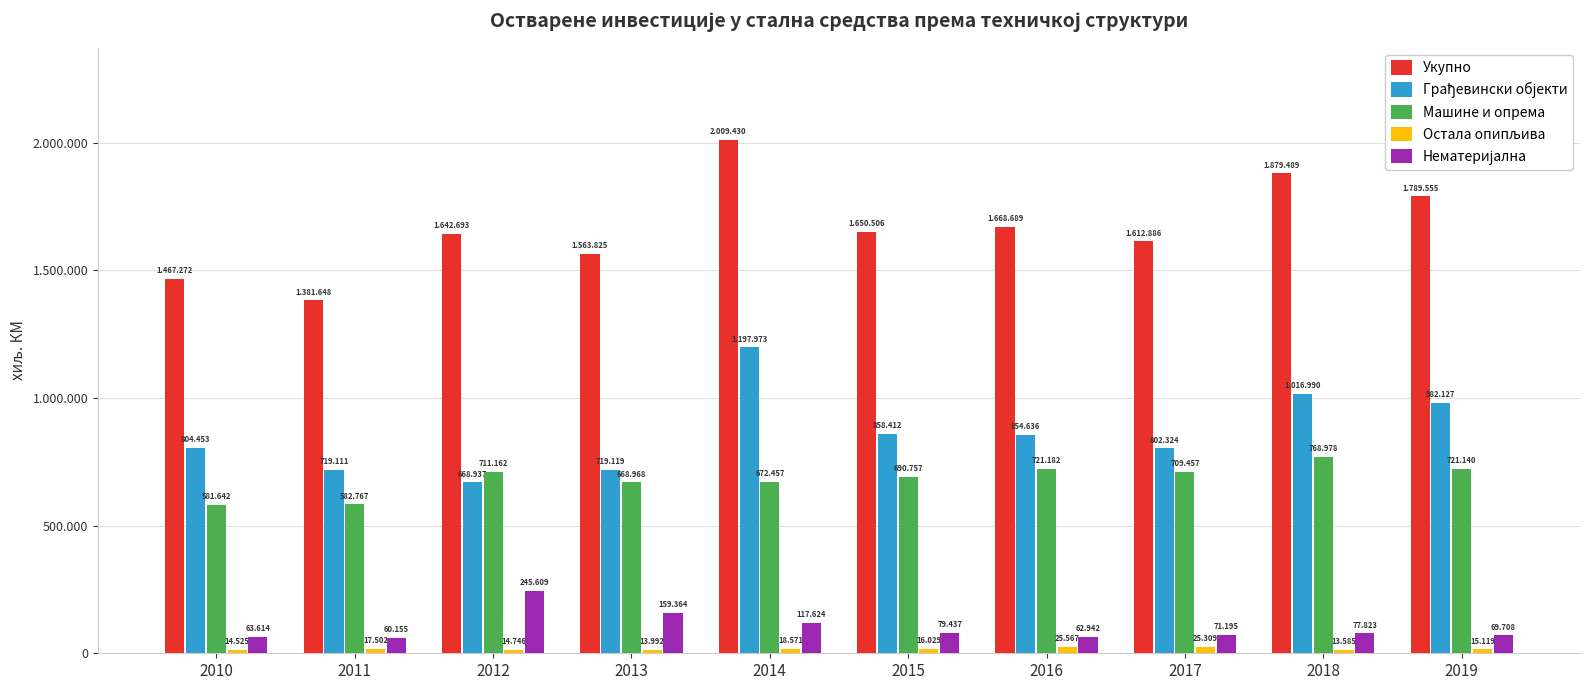

At which label is Нематеријална closest to 152882?

2013